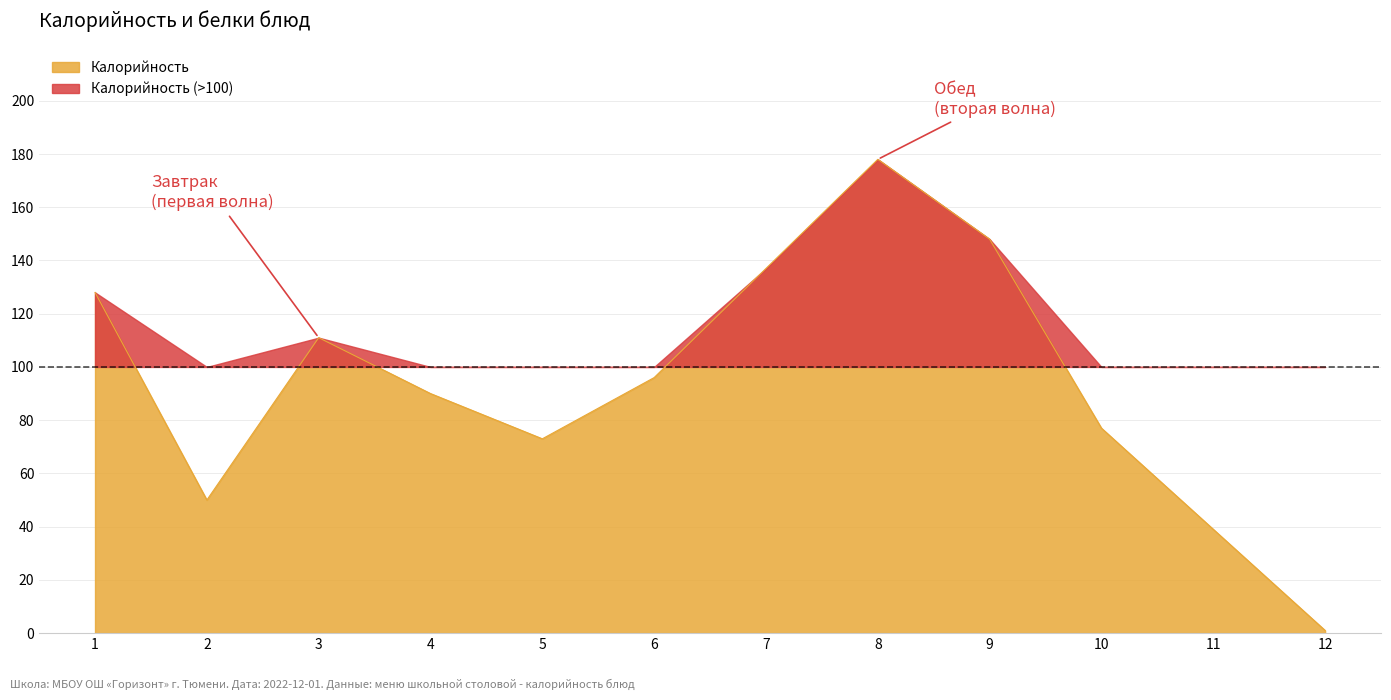

True or false: Калорийность has a value of 15 at 5.

False